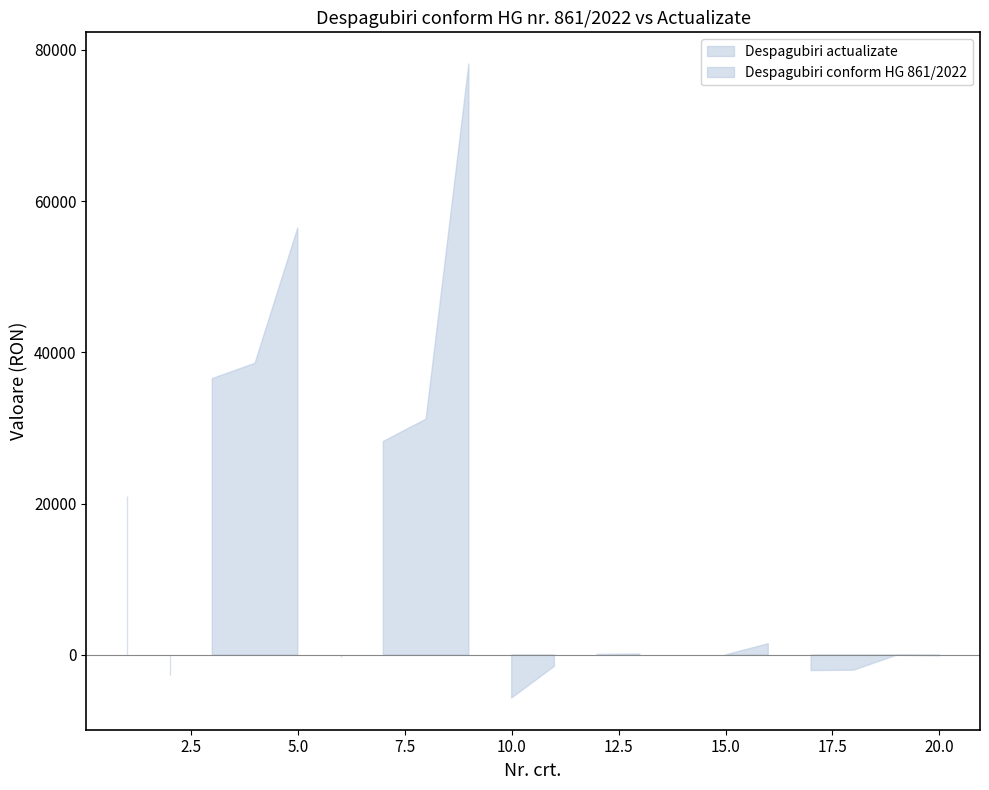

Between 13 and 16, which is larger?

16